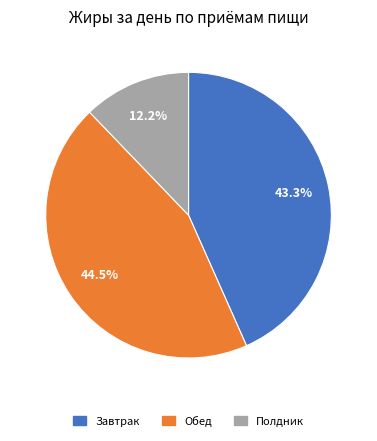

How many segments does this pie chart have?

3